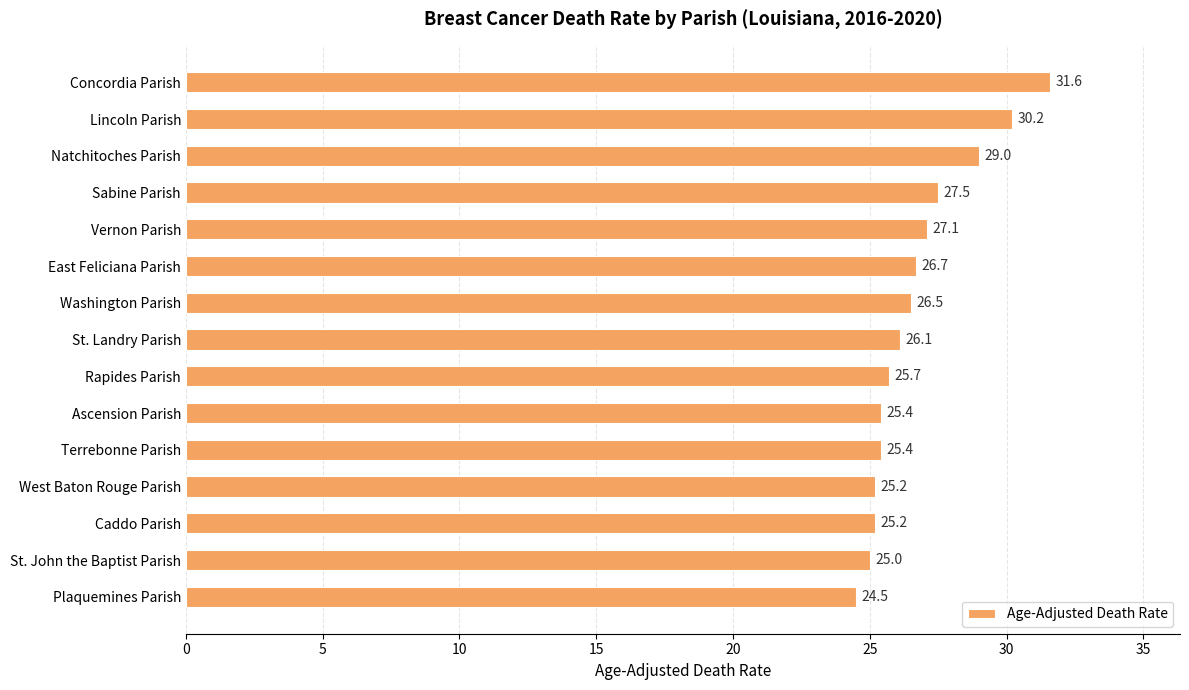

How many distinct data groups are displayed?

1